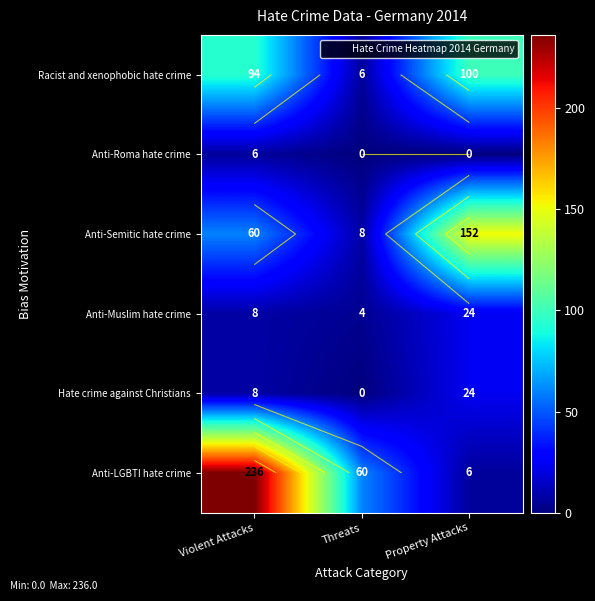

Where does the Anti-LGBTI hate crime series first go above 60?

Violent Attacks